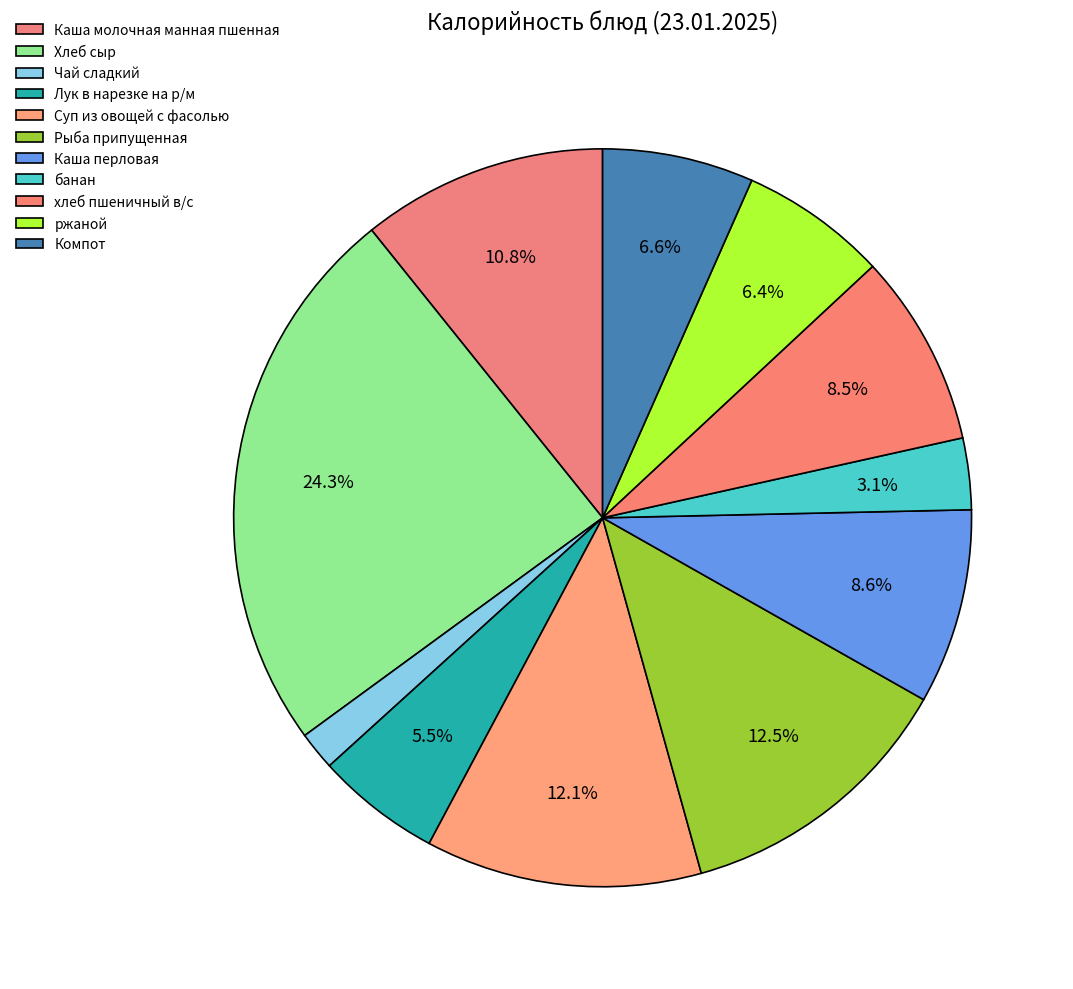

Which slice is the smallest?

Чай сладкий